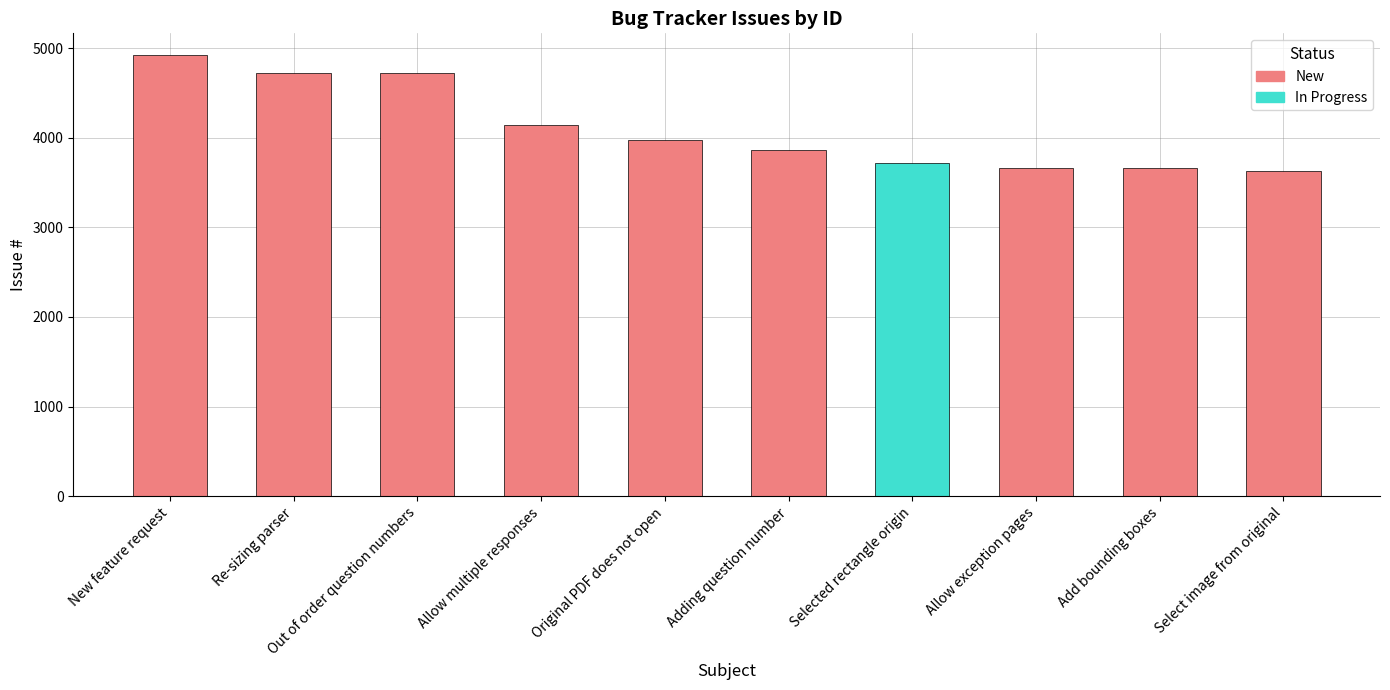

What is the sum of the values at Selected rectangle origin and New feature request?

8634